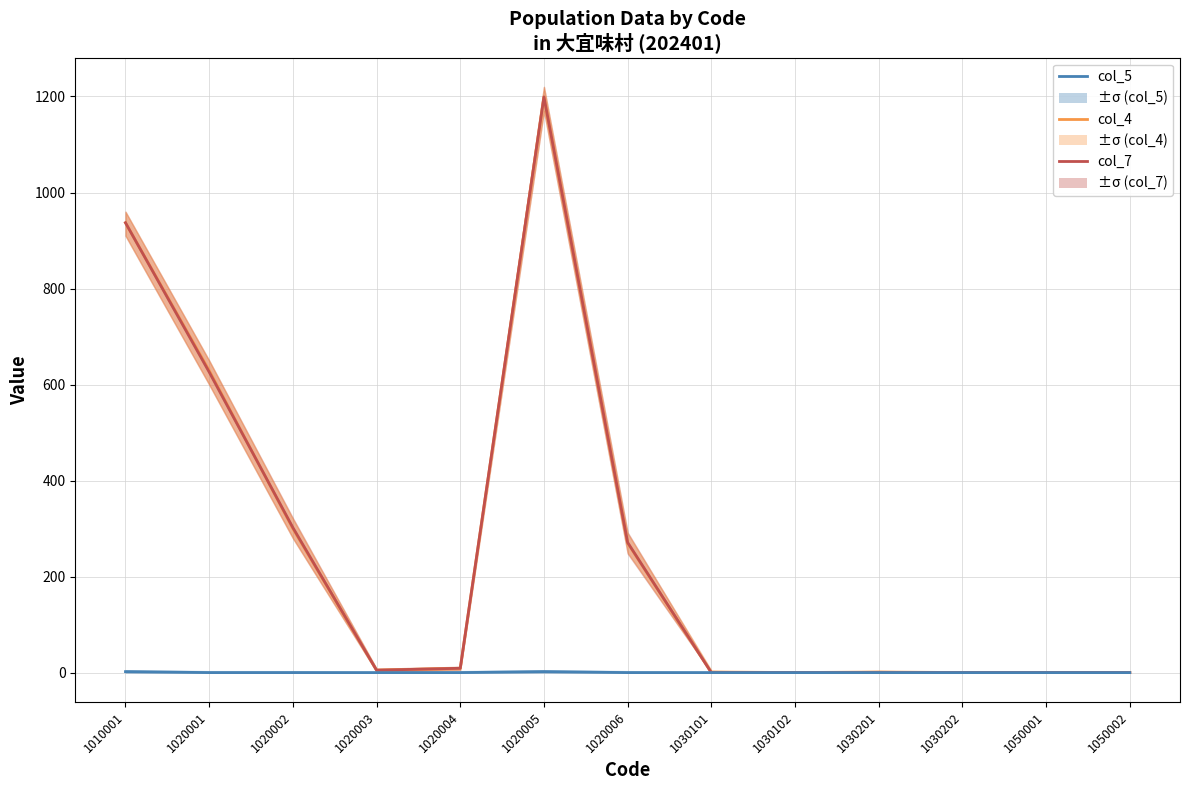

Between 1020002 and 1020005, which series saw the biggest shift?

col_4